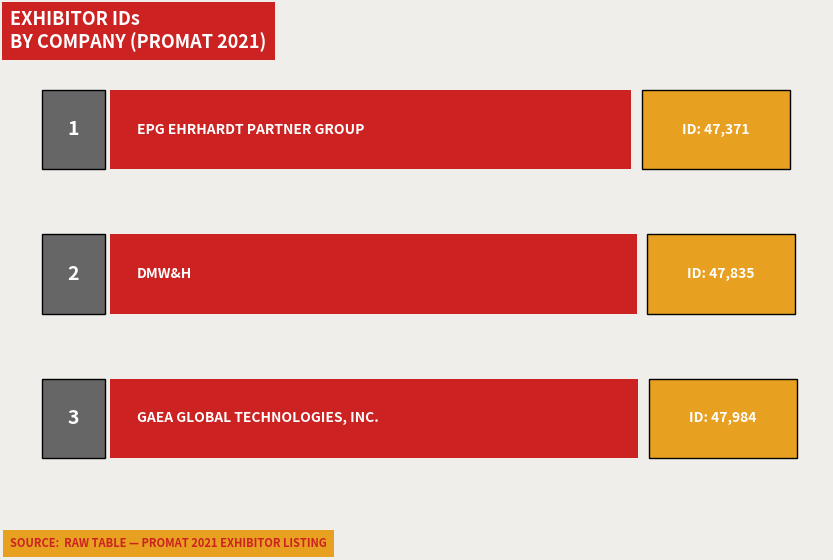

How many bars are there in total?

3